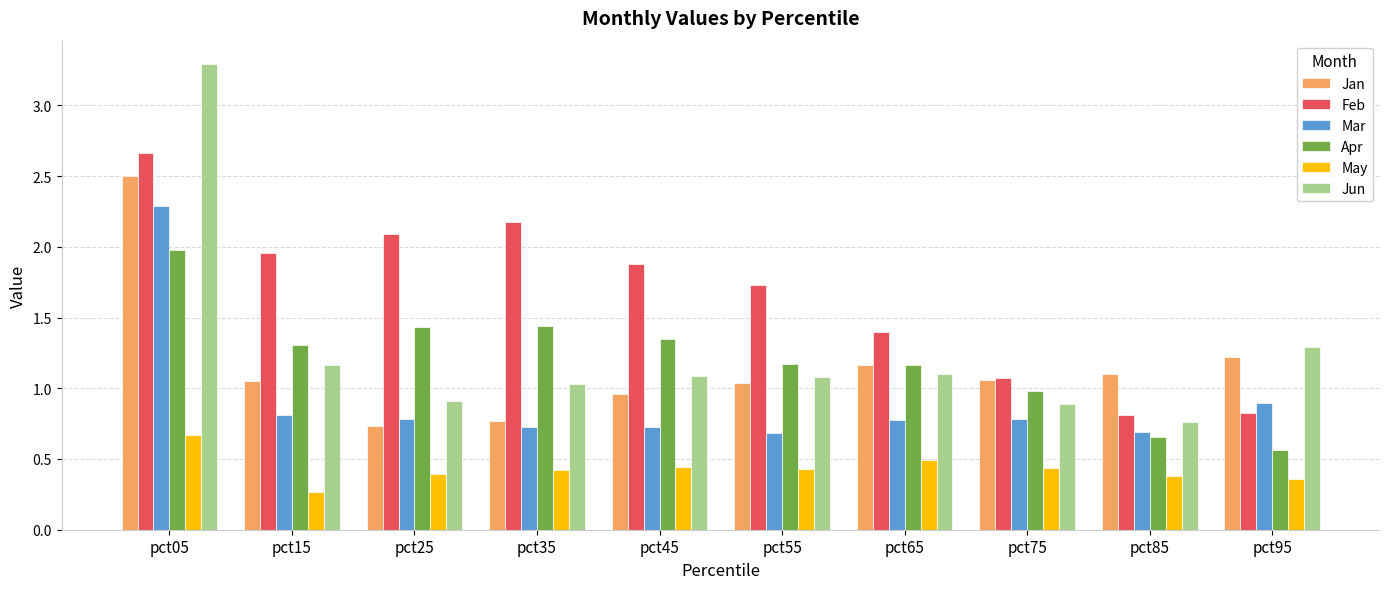

Which series has the widest spread of values?

Jun